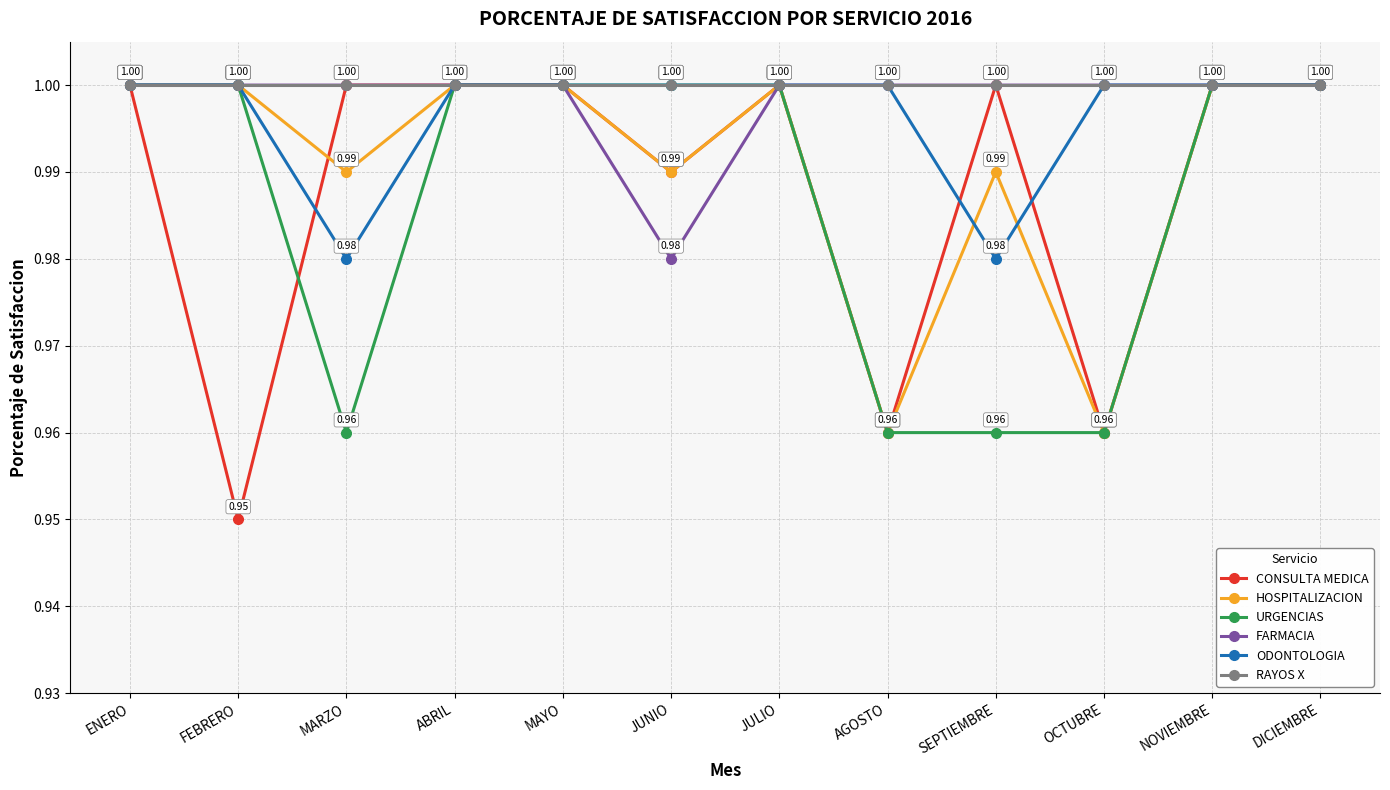

How many CONSULTA MEDICA values are between 0 and 1?

12